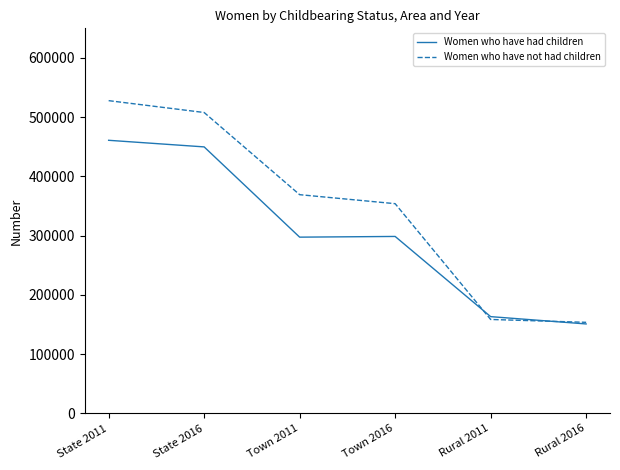

What is the sum of the Women who have not had children values at Town 2016 and State 2011?

882057